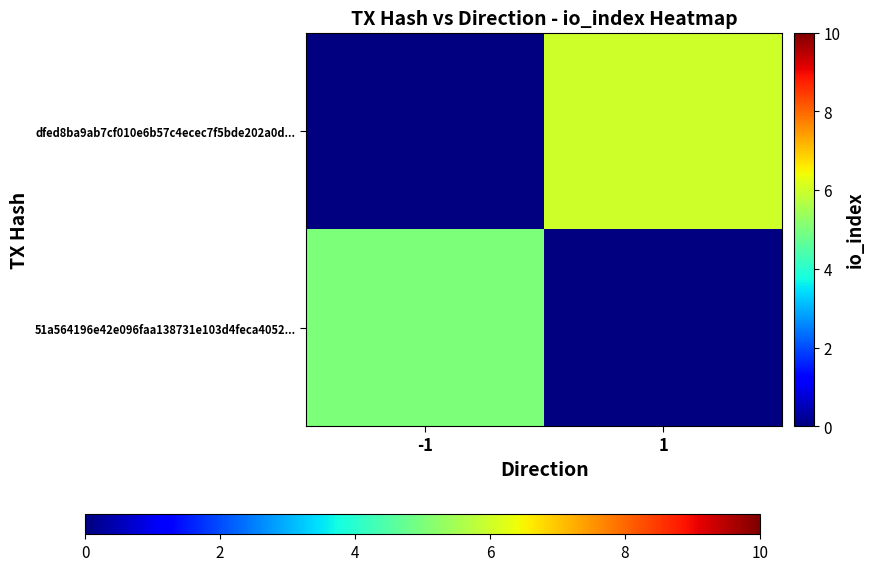

Rank the categories by 51a564196e42e096faa138731e103d4feca4052... value from lowest to highest.

-1, 1